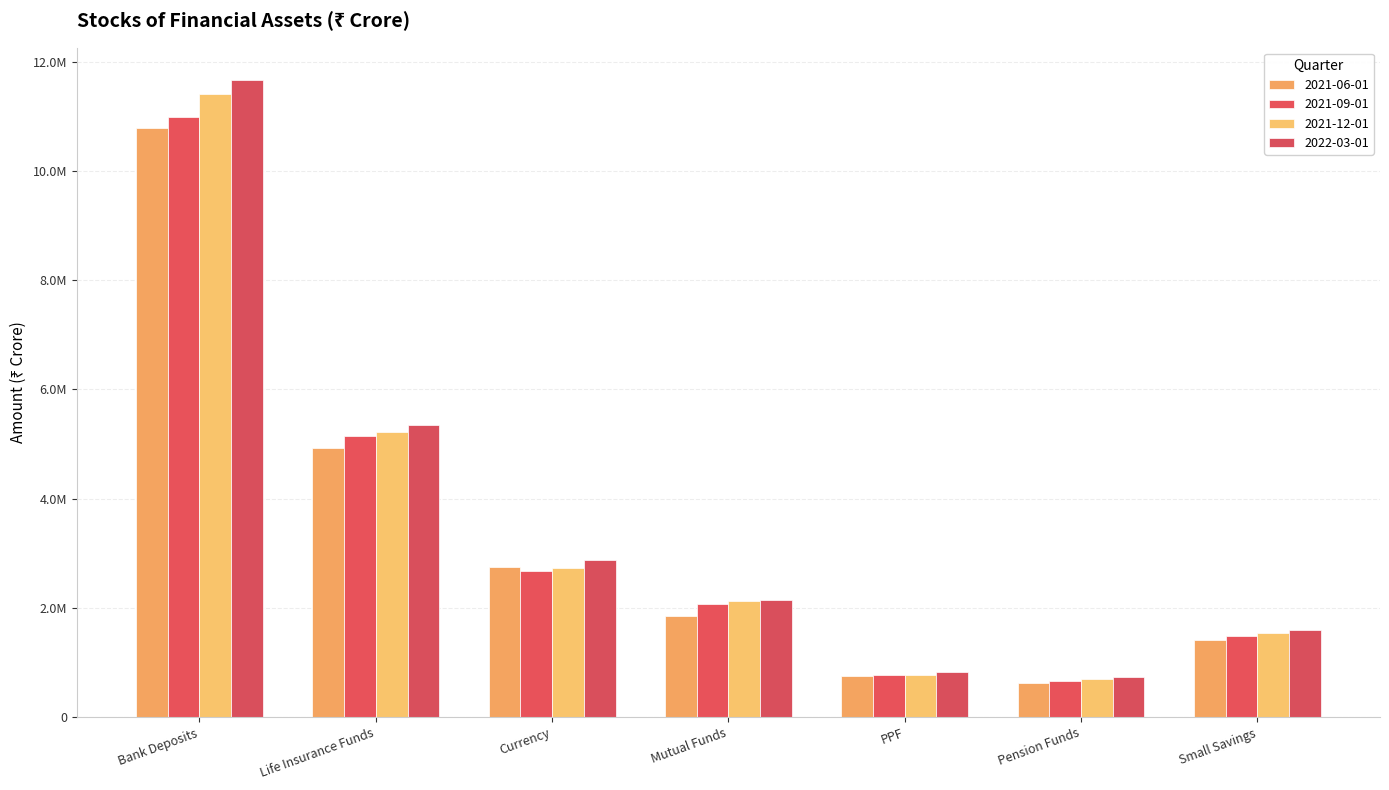

List the series in order of their overall mean, highest first.

2022-03-01, 2021-12-01, 2021-09-01, 2021-06-01